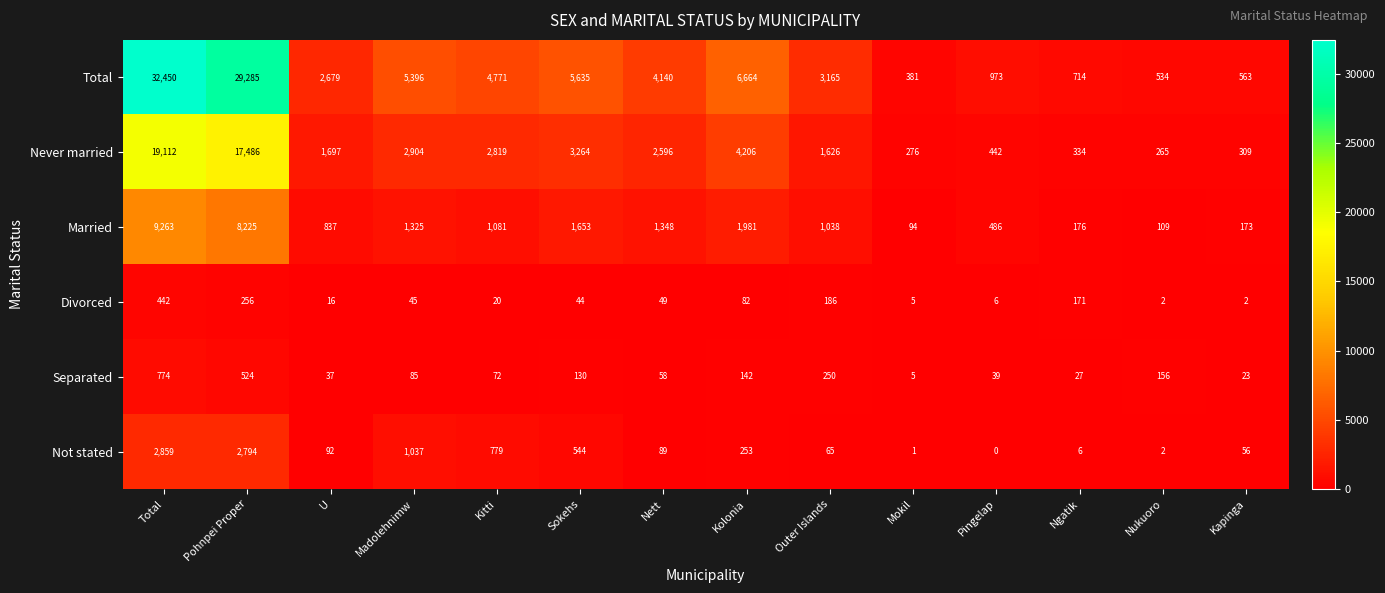

What is the total value across all series at Kitti?

9542